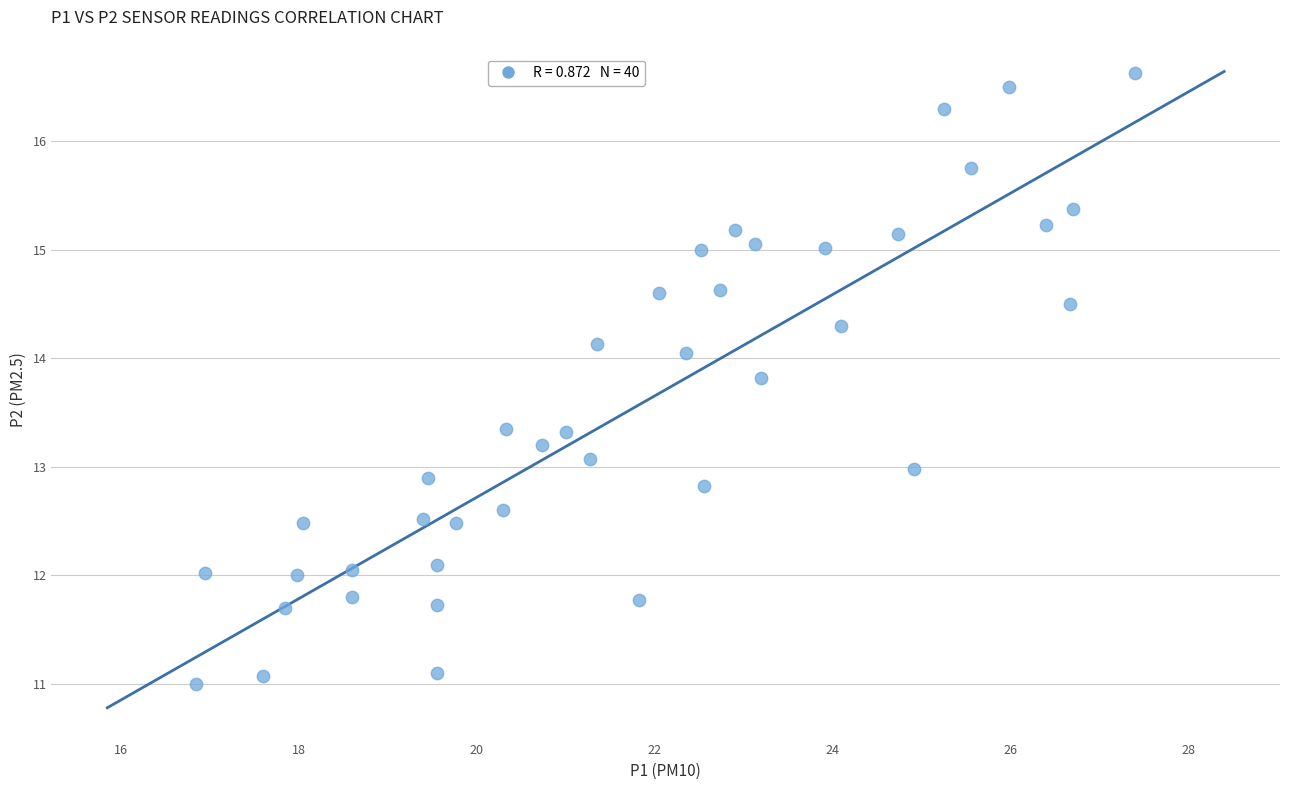

What is the range of Y values (max minus min)?

5.6